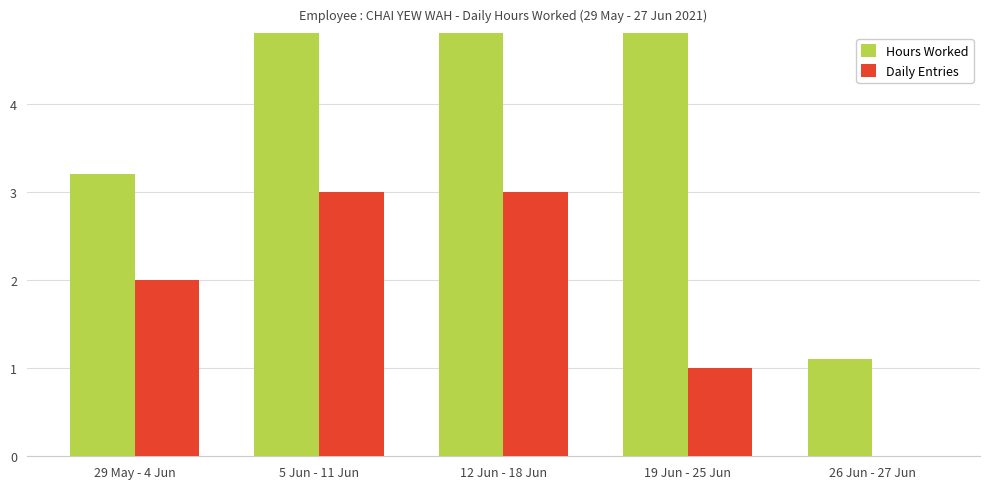

The Hours Worked series shows 7.0 at 19 Jun - 25 Jun. True or false?

True